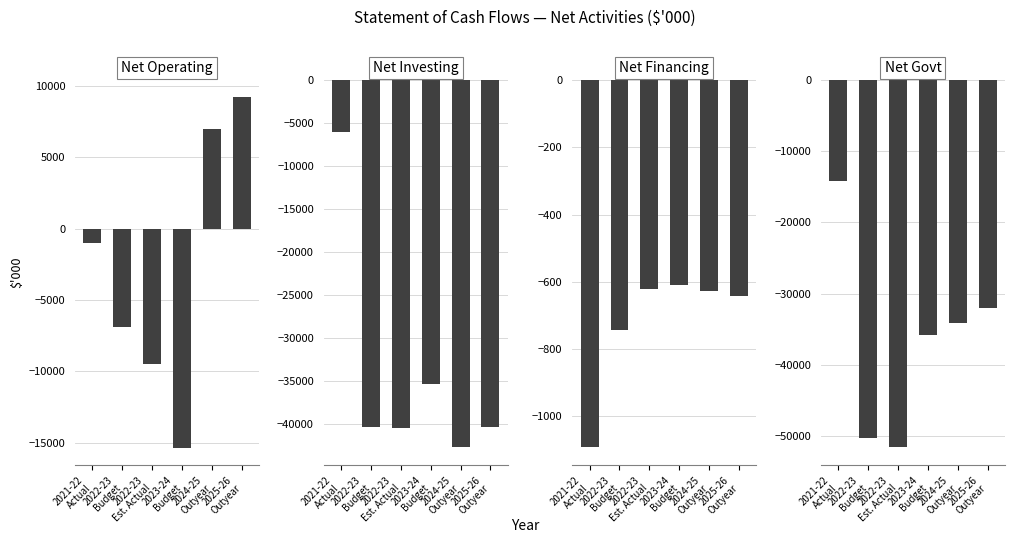

What is the minimum value for Net Financing?

-1090